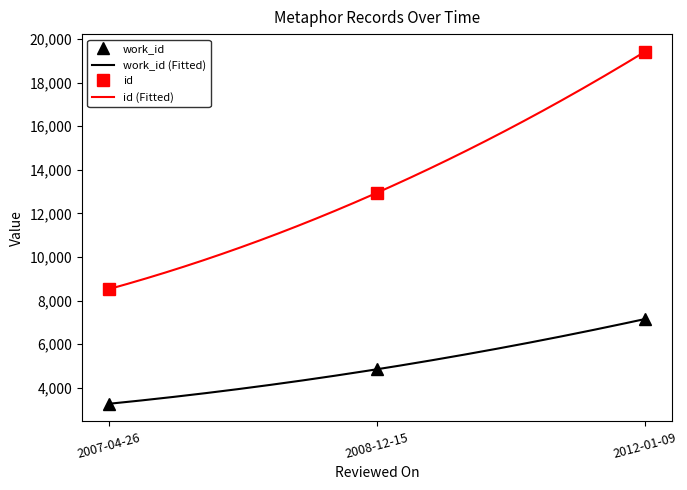

How many lines are shown in the chart?

2